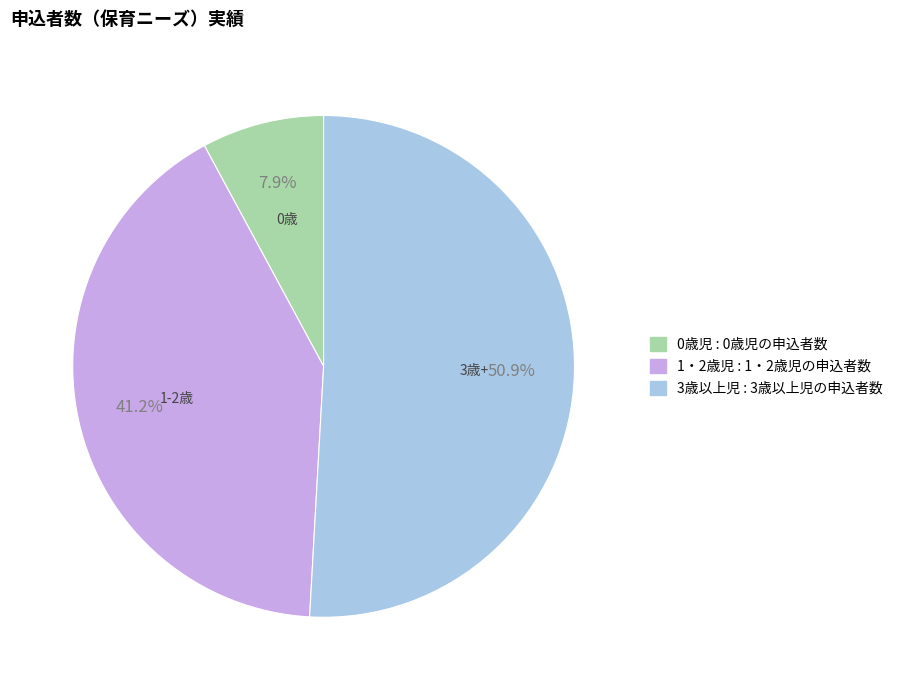

Count the number of slices in the pie.

3